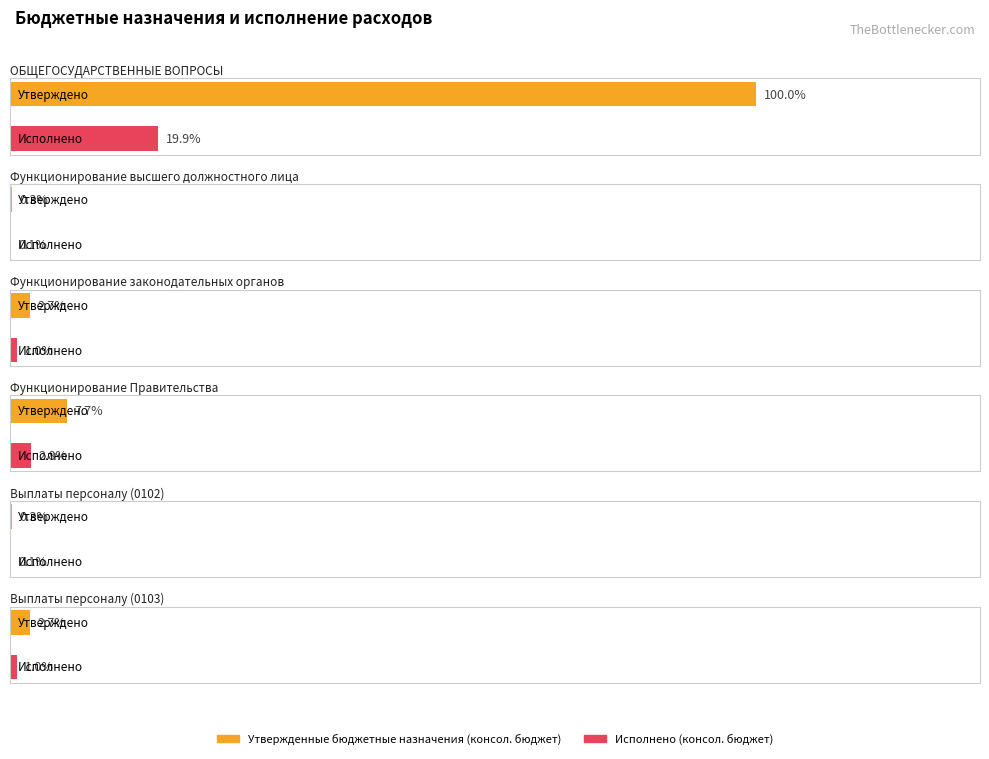

At which category does the chart reach its peak across all series?

ОБЩЕГОСУДАРСТВЕННЫЕ ВОПРОСЫ